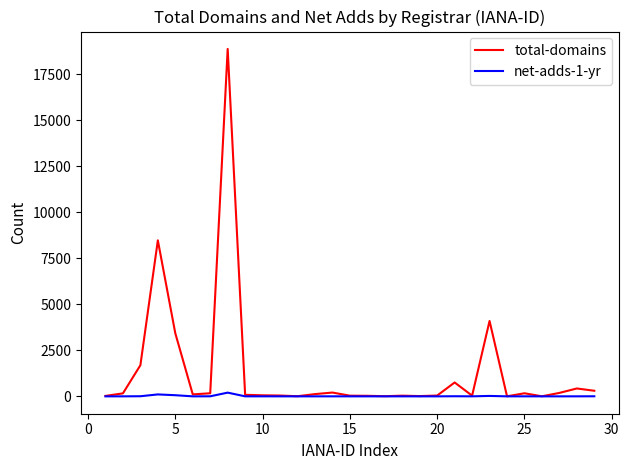

List the series in order of their peak value, highest first.

total-domains, net-adds-1-yr